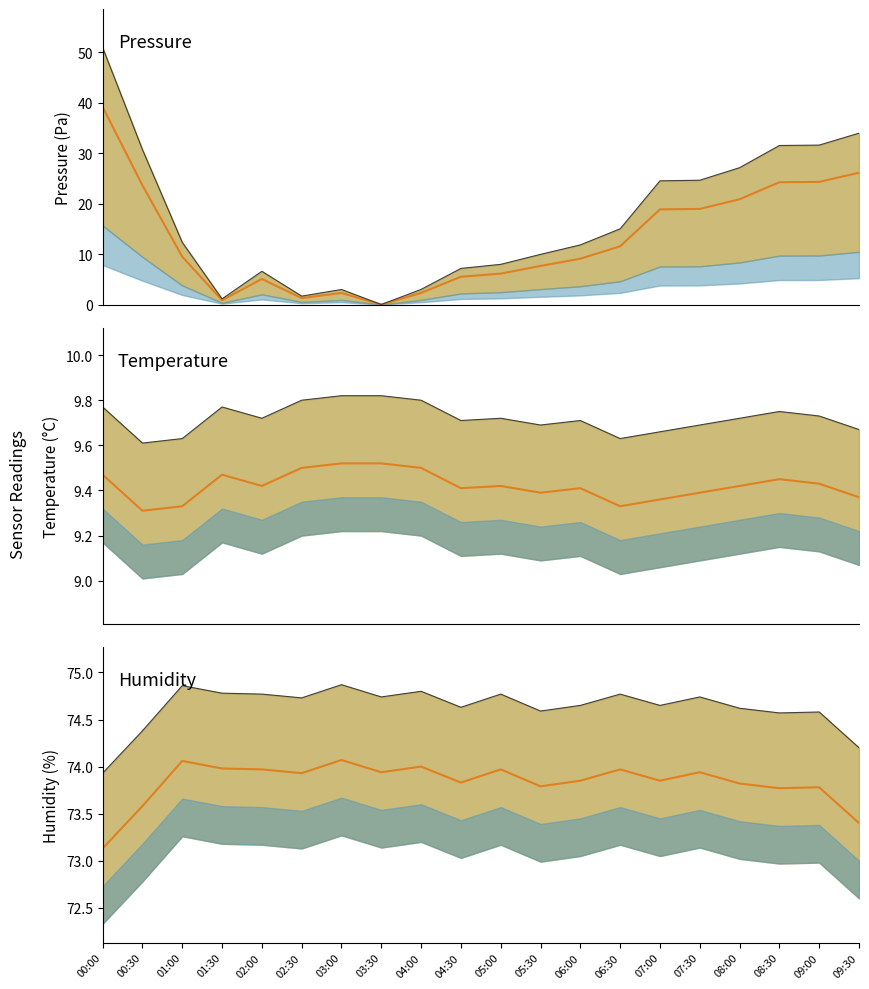

What position from the right is 00:30?

19